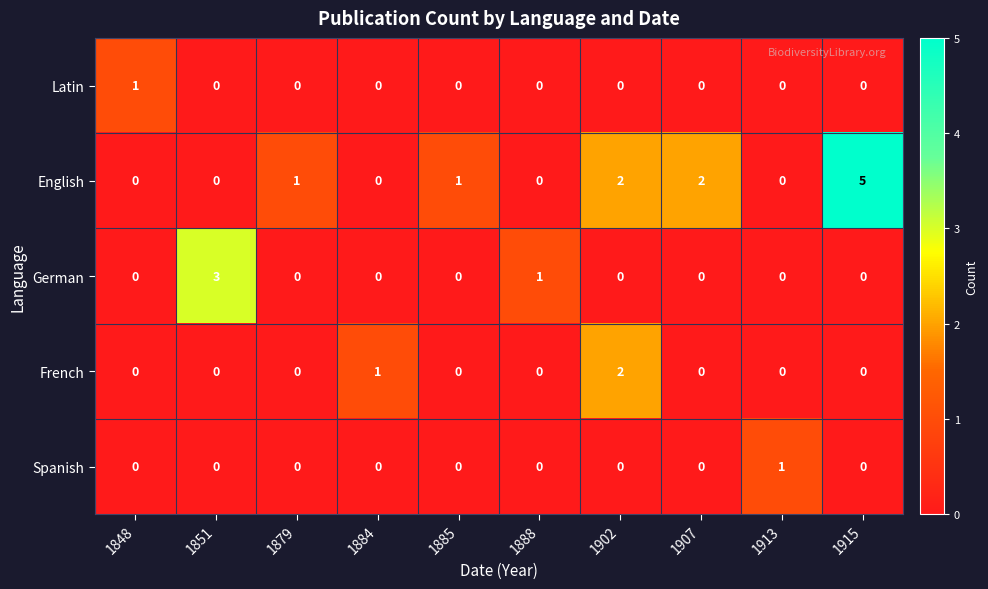

Which series has the largest range (max minus min)?

English